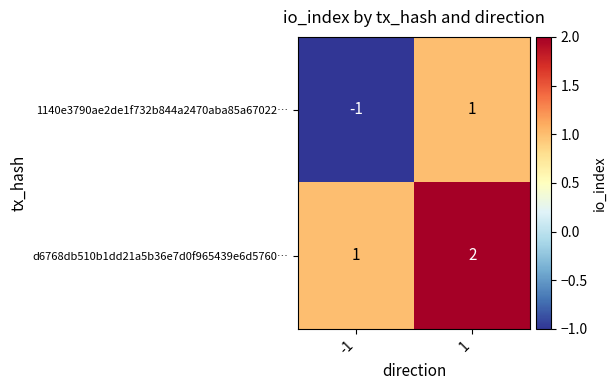

True or false: d6768db510b1dd21a5b36e7d0f965439e6d5760… has a value of 3 at 1.

False